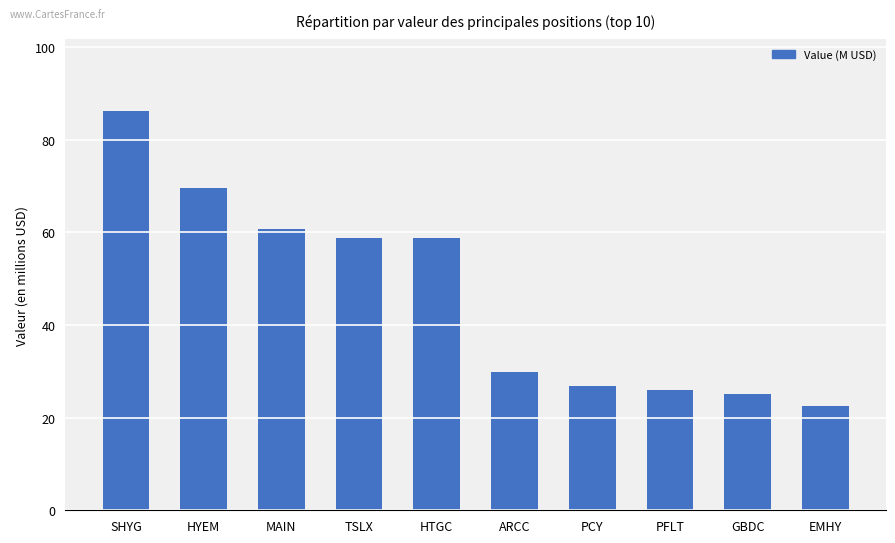

True or false: the data shows 69.6 at HYEM.

True